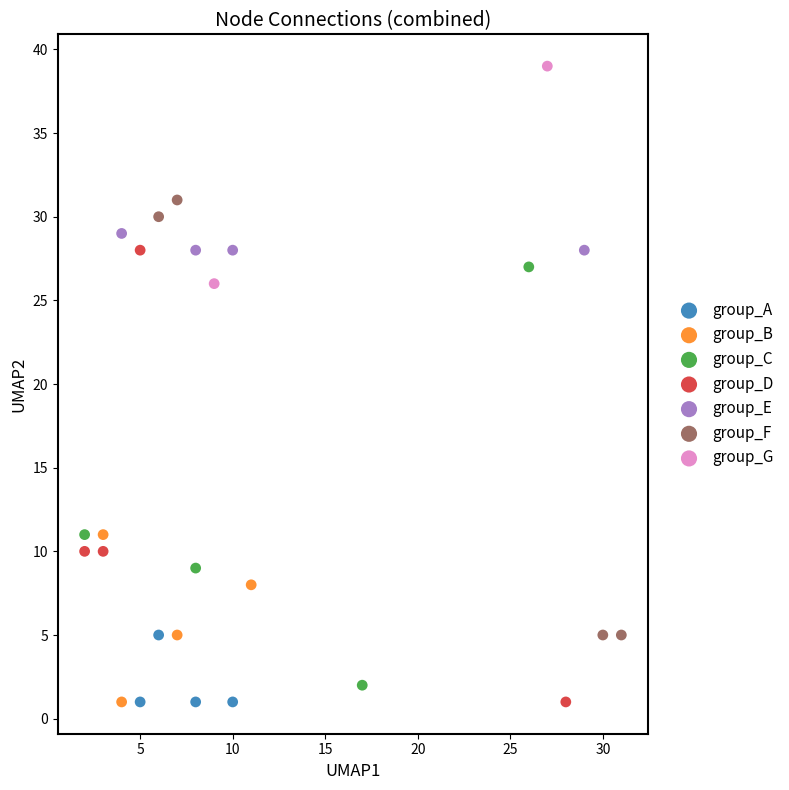

What are all the series names shown in the legend?

group_A, group_B, group_C, group_D, group_E, group_F, group_G